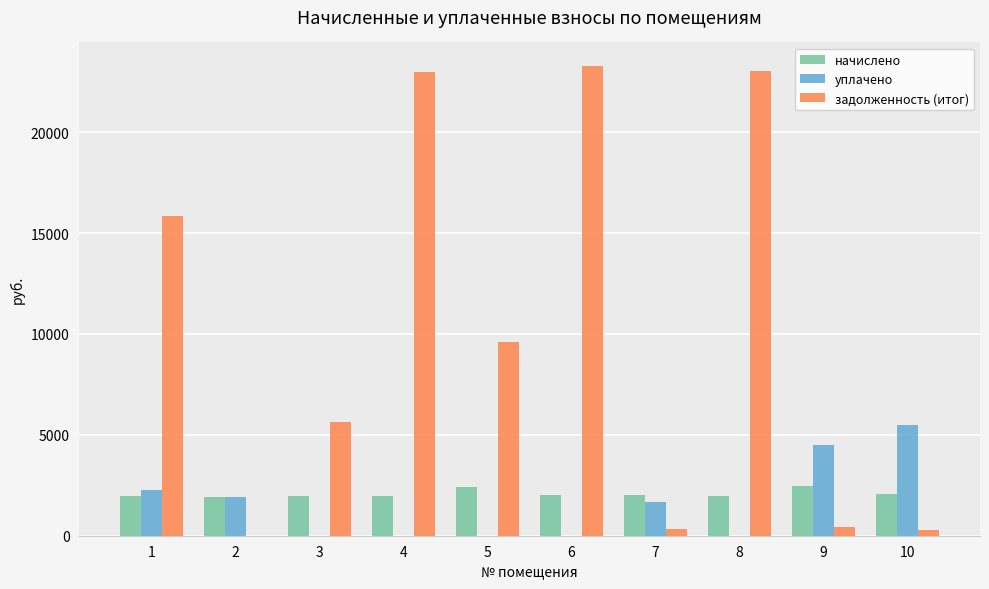

What is the highest value of the начислено series?

2458.1